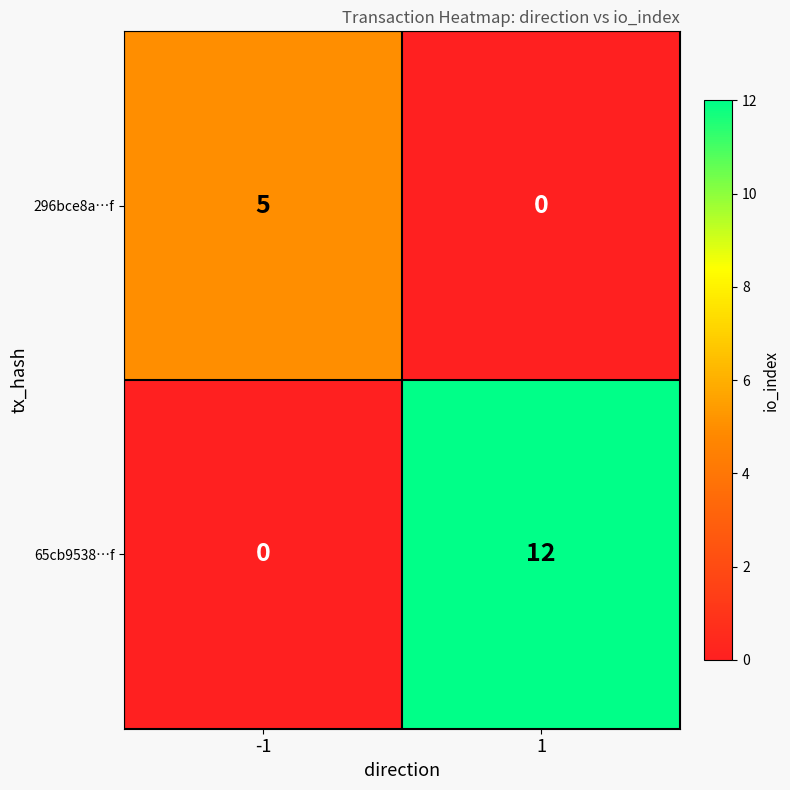

What is the spread (max minus min) of values at 1?

12